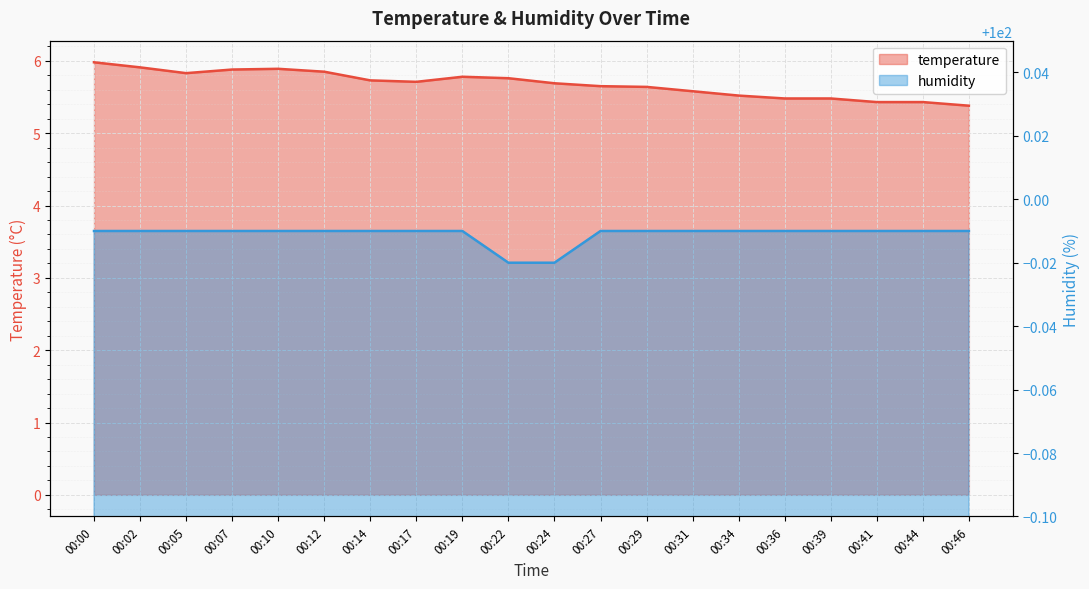

Reading left to right, list all the values displayed in this chart.

temperature: 00:00=6.0	00:02=5.9	00:05=5.8	00:07=5.9	00:10=5.9	00:12=5.8	00:14=5.7	00:17=5.7	00:19=5.8	00:22=5.8	00:24=5.7	00:27=5.7	00:29=5.6	00:31=5.6	00:34=5.5	00:36=5.5	00:39=5.5	00:41=5.4	00:44=5.4	00:46=5.4
humidity: 00:00=100.0	00:02=100.0	00:05=100.0	00:07=100.0	00:10=100.0	00:12=100.0	00:14=100.0	00:17=100.0	00:19=100.0	00:22=100.0	00:24=100.0	00:27=100.0	00:29=100.0	00:31=100.0	00:34=100.0	00:36=100.0	00:39=100.0	00:41=100.0	00:44=100.0	00:46=100.0